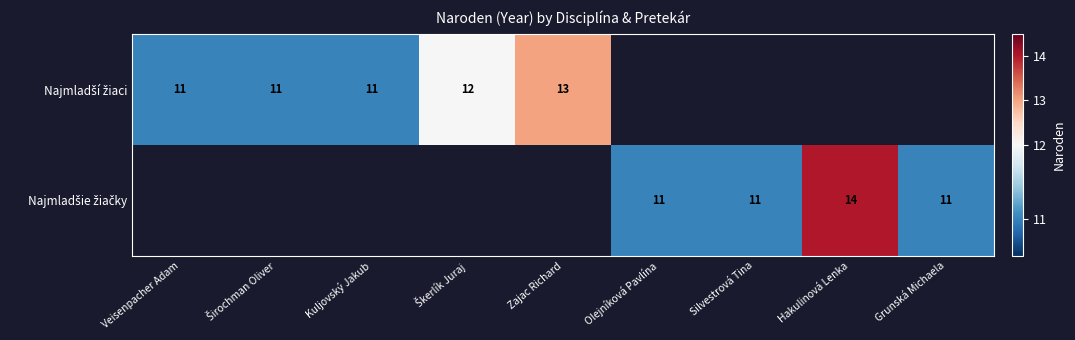

How many data points does each series have?

9